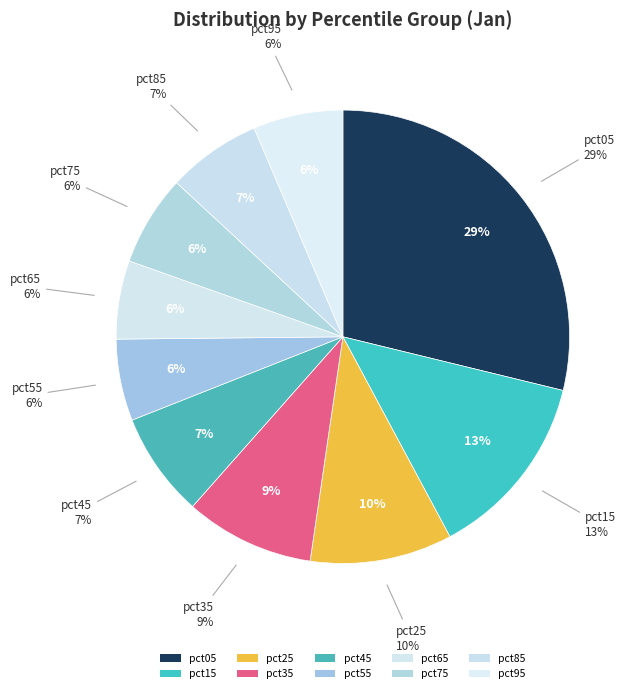

What is the ratio of the value at pct25 to the value at pct55?

1.7